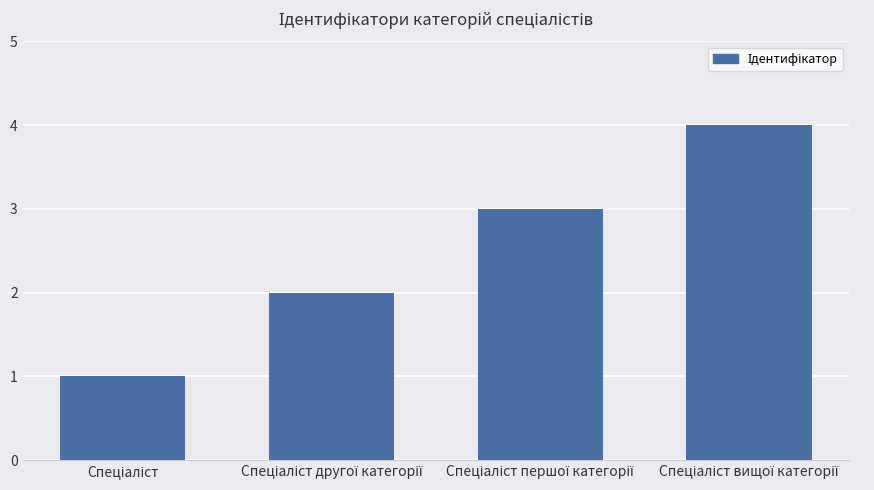

What is the difference between the maximum and minimum values?

3